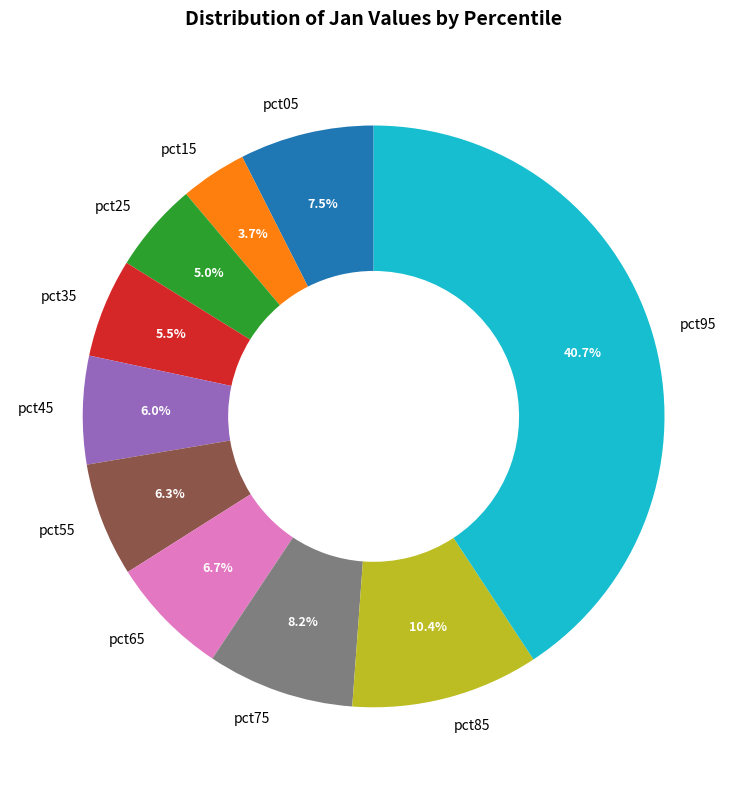

Does any single category account for the majority?

No